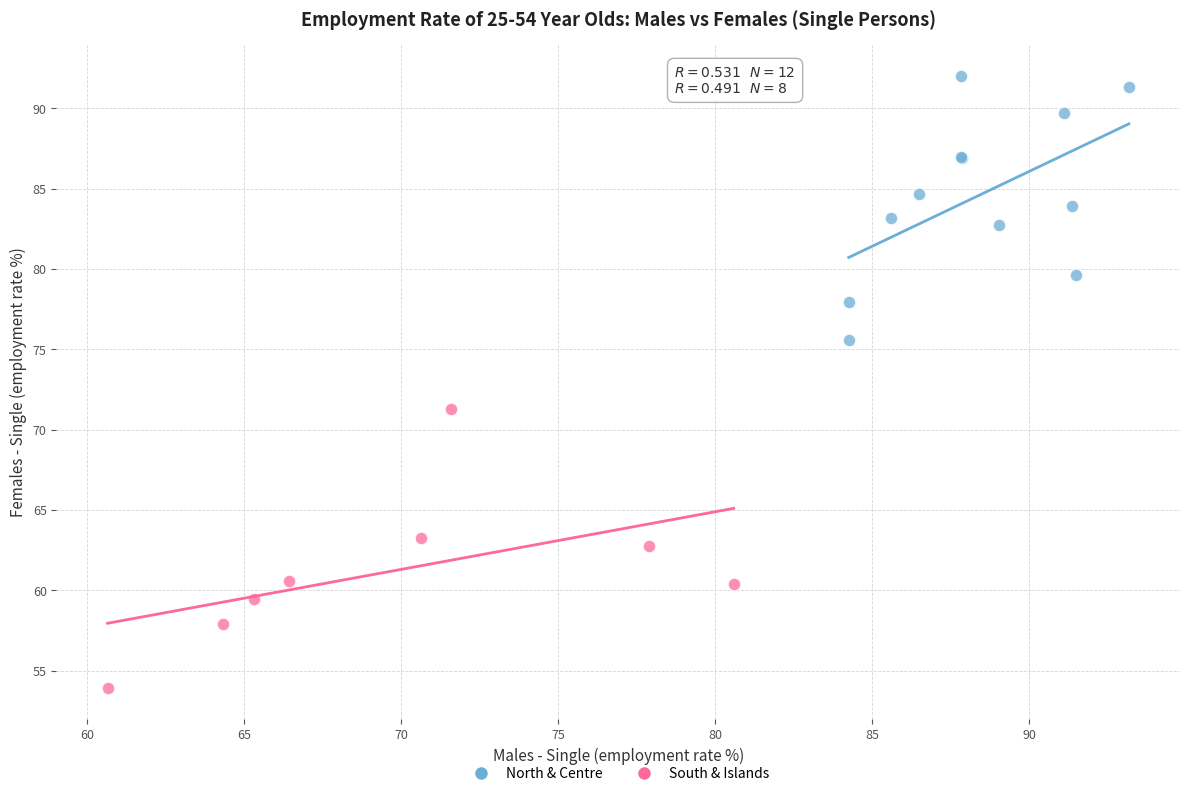

Which series reaches the maximum Y coordinate?

North & Centre